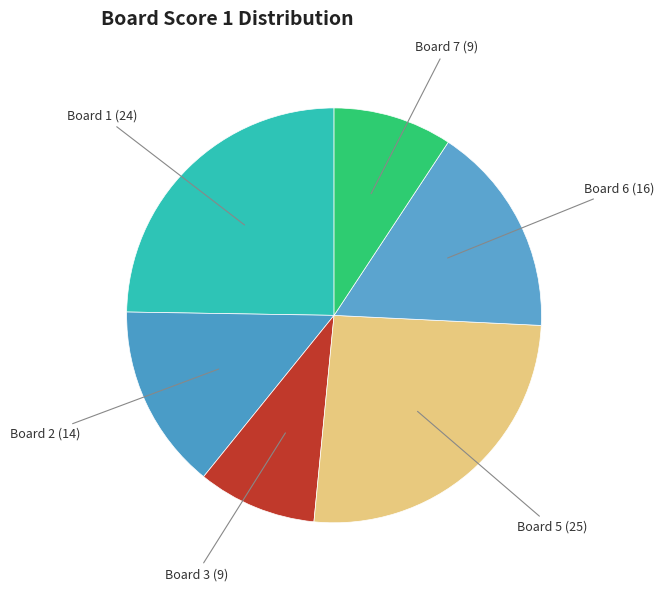

How many segments does this pie chart have?

6